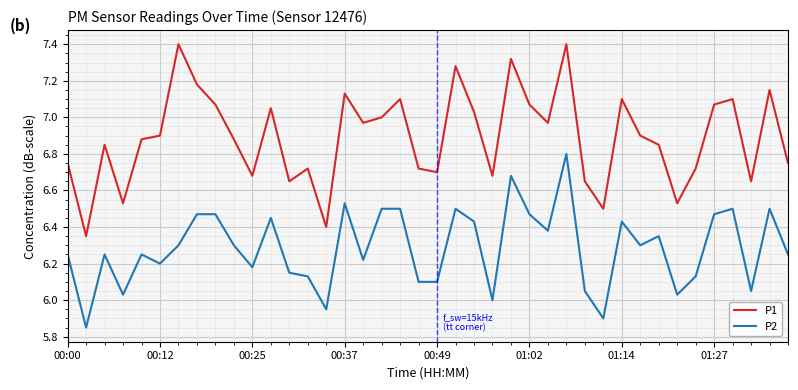

What is the maximum value for P1?

7.4